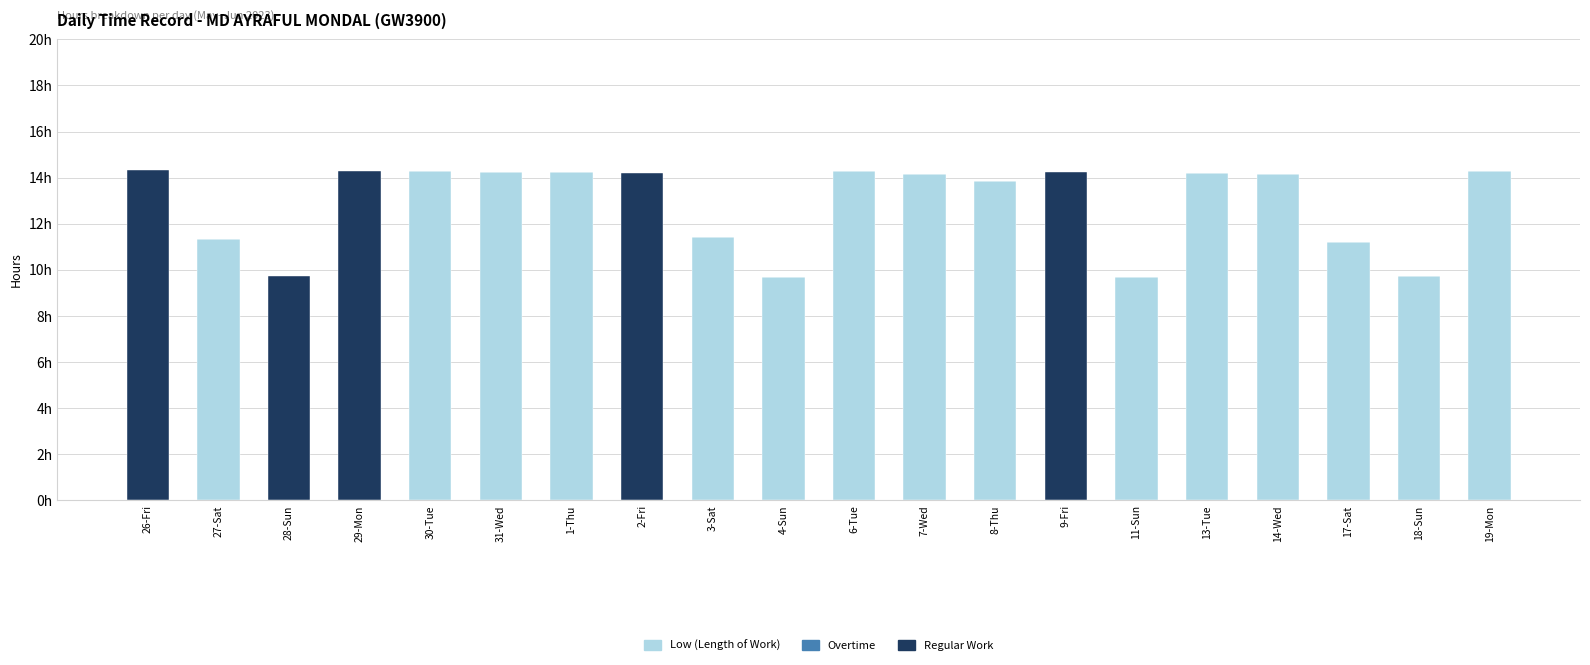

Between 7-Wed and 18-Sun, which is larger?

7-Wed